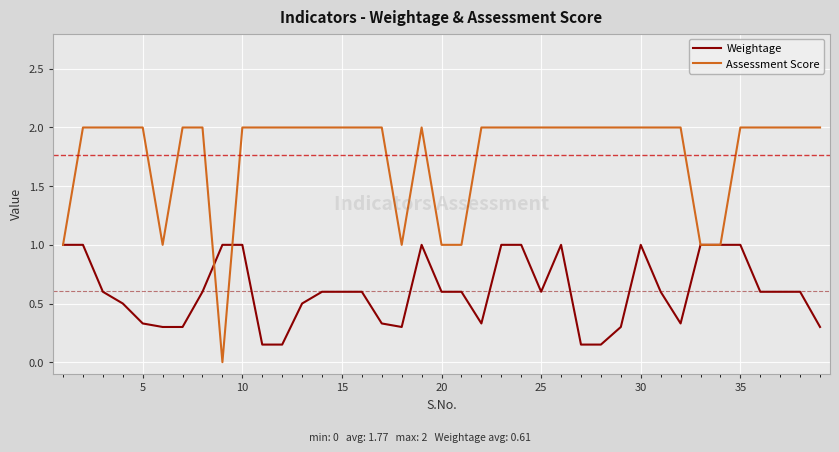

Which series has the largest range (max minus min)?

Assessment Score